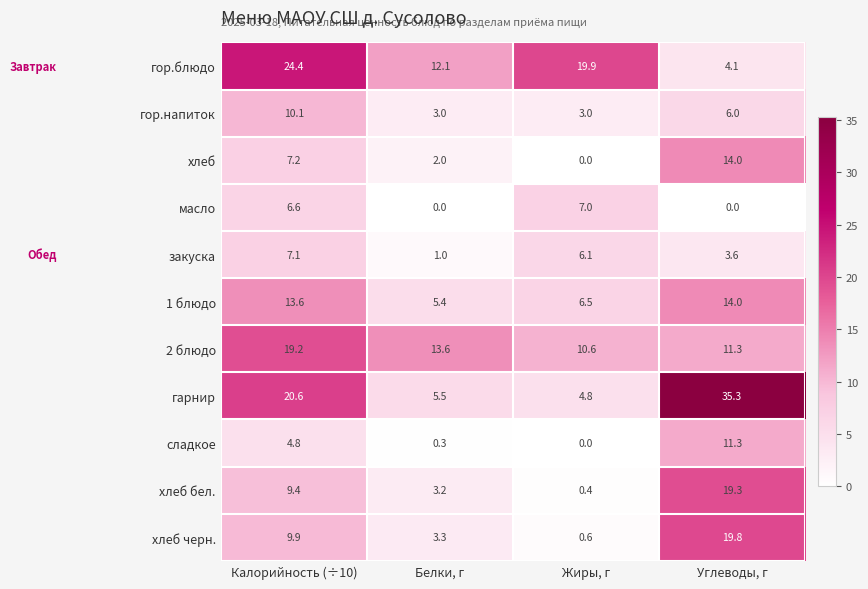

At which category is the sum across all series the highest?

Углеводы, г